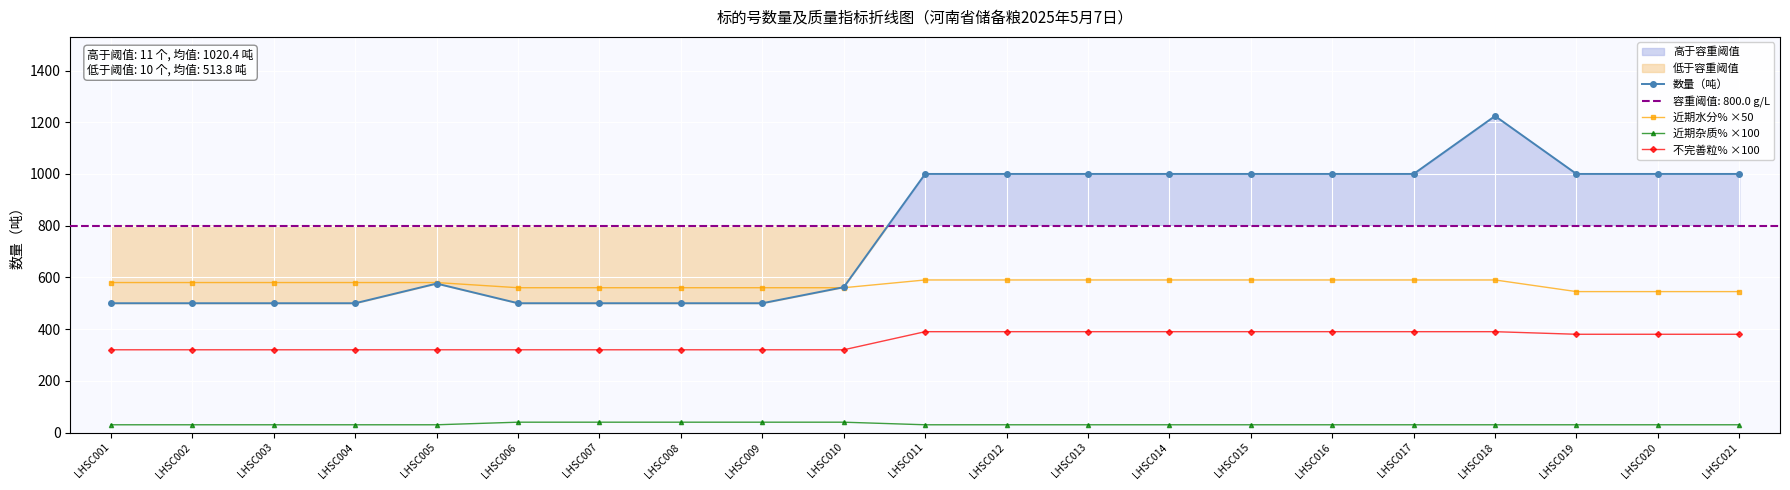

Rank the series by their maximum value, from highest to lowest.

数量（吨）, 近期水分% ×50, 不完善粒% ×100, 近期杂质% ×100